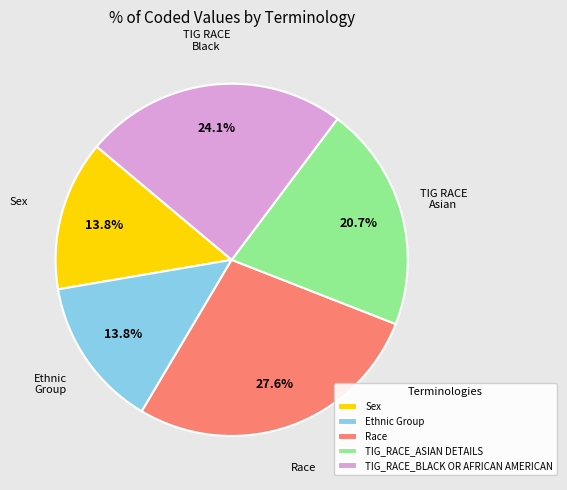

Which has a higher value, Sex or TIG_RACE_BLACK OR AFRICAN AMERICAN?

TIG_RACE_BLACK OR AFRICAN AMERICAN